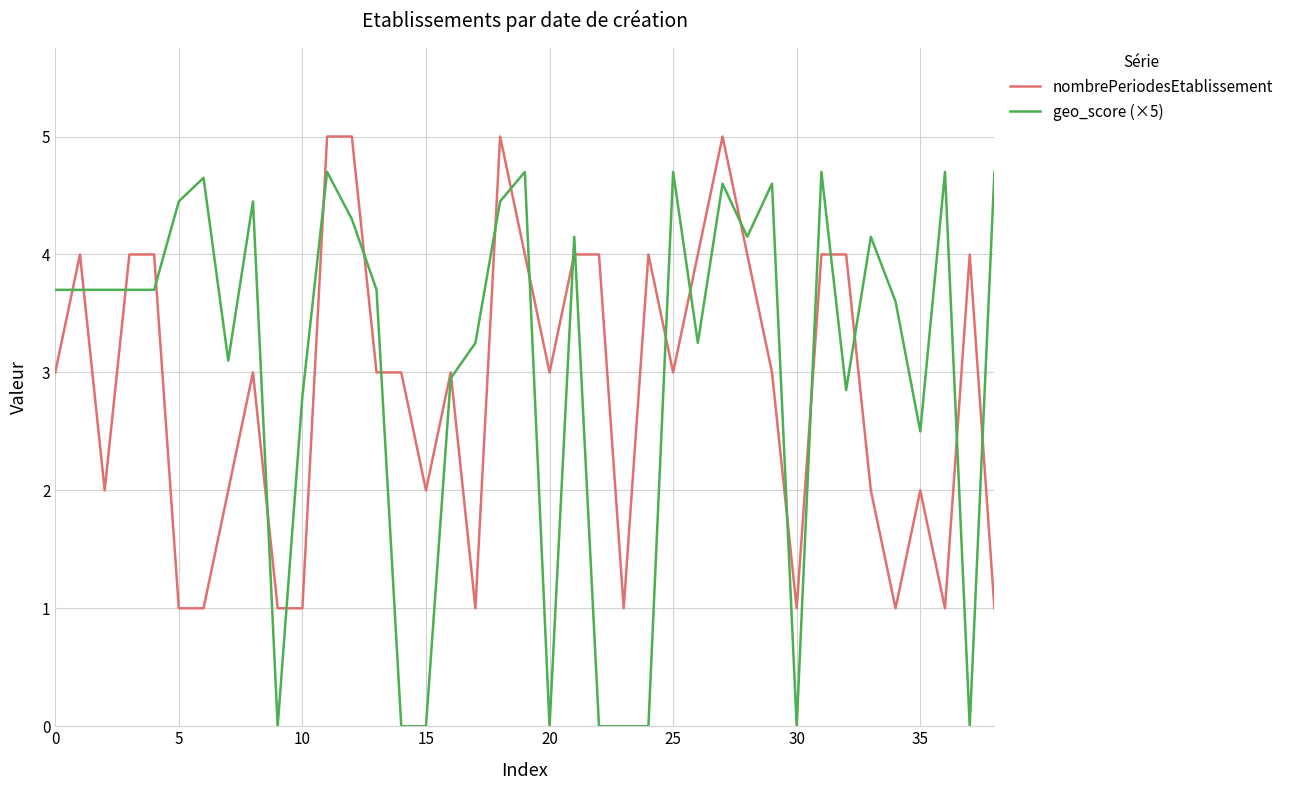

Which series has the widest spread of values?

geo_score (×5)